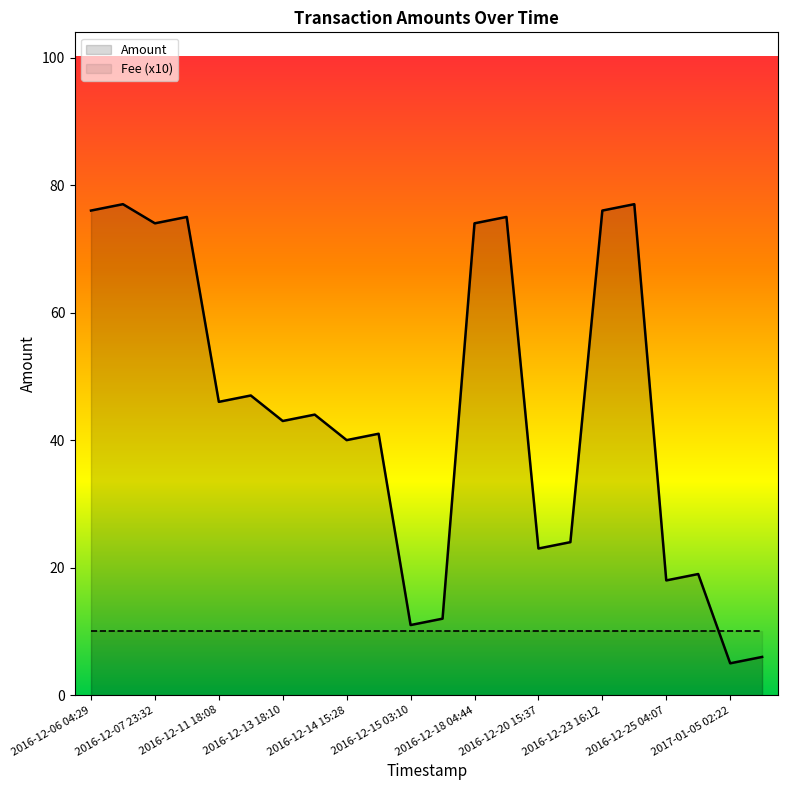

What is the value of the 16th point from the left?

24